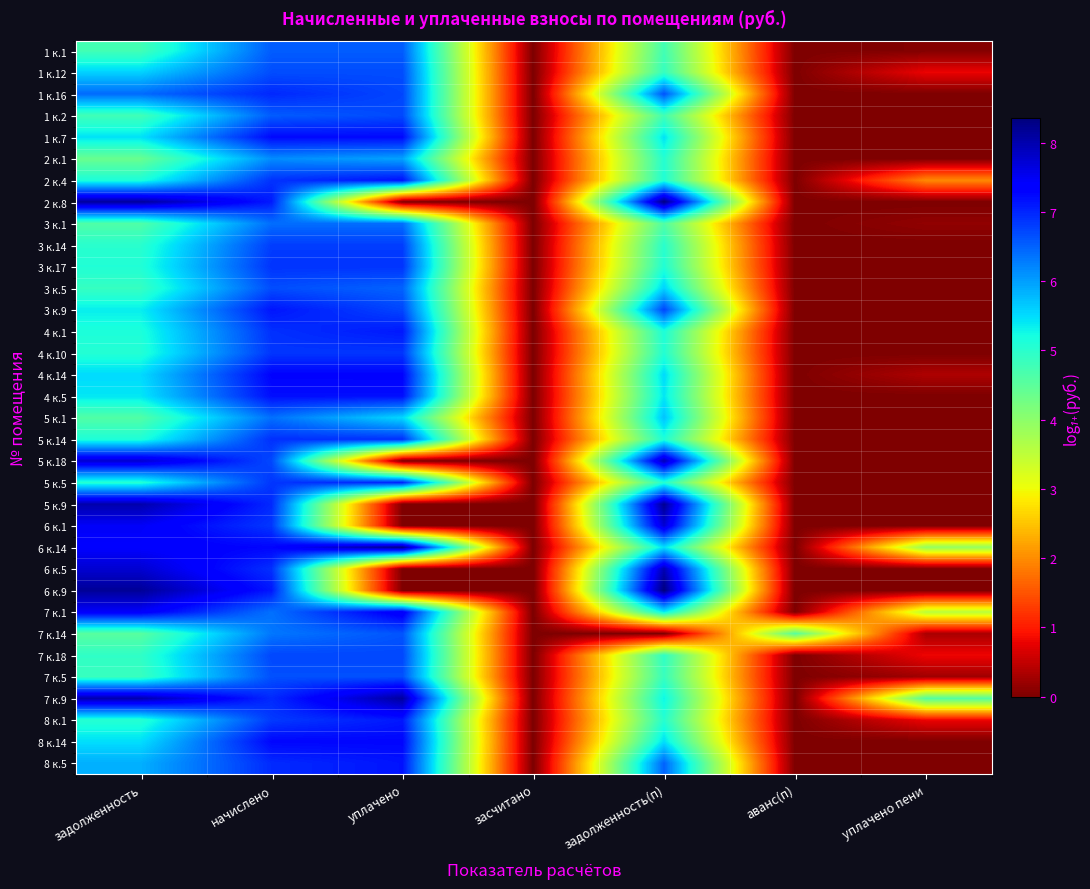

Between задолженность and засчитано, which is larger?

задолженность